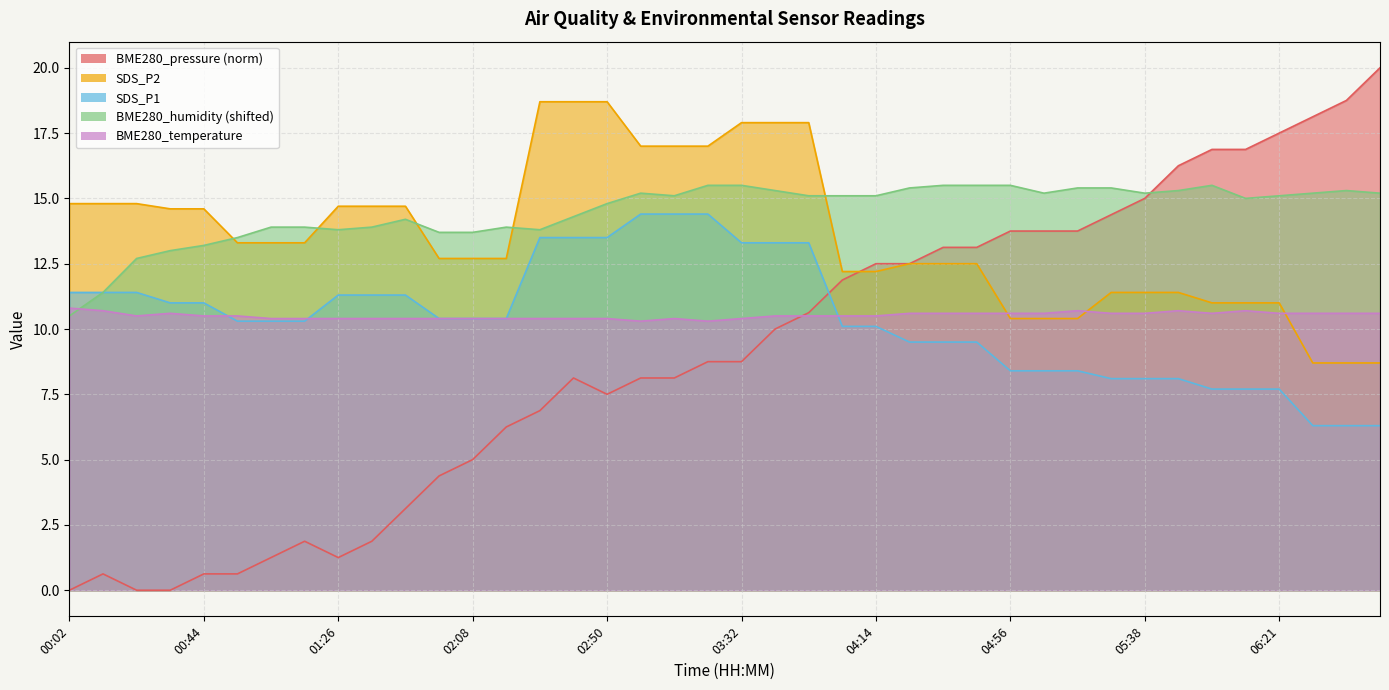

Which category has the highest value in the SDS_P2 series?

02:29